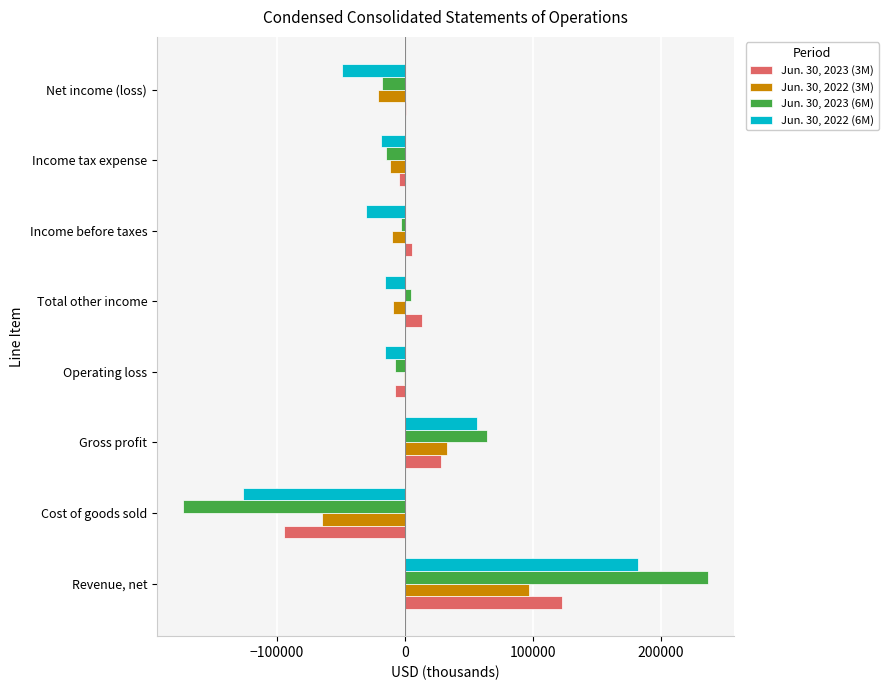

Which category has the highest value across all series?

Revenue, net